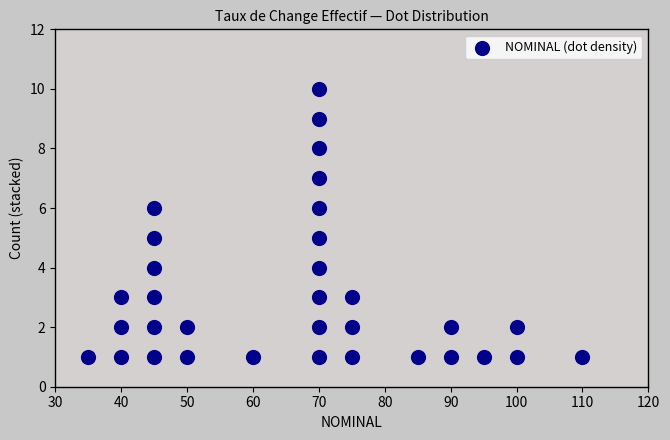

What is the range of Y values (max minus min)?

9